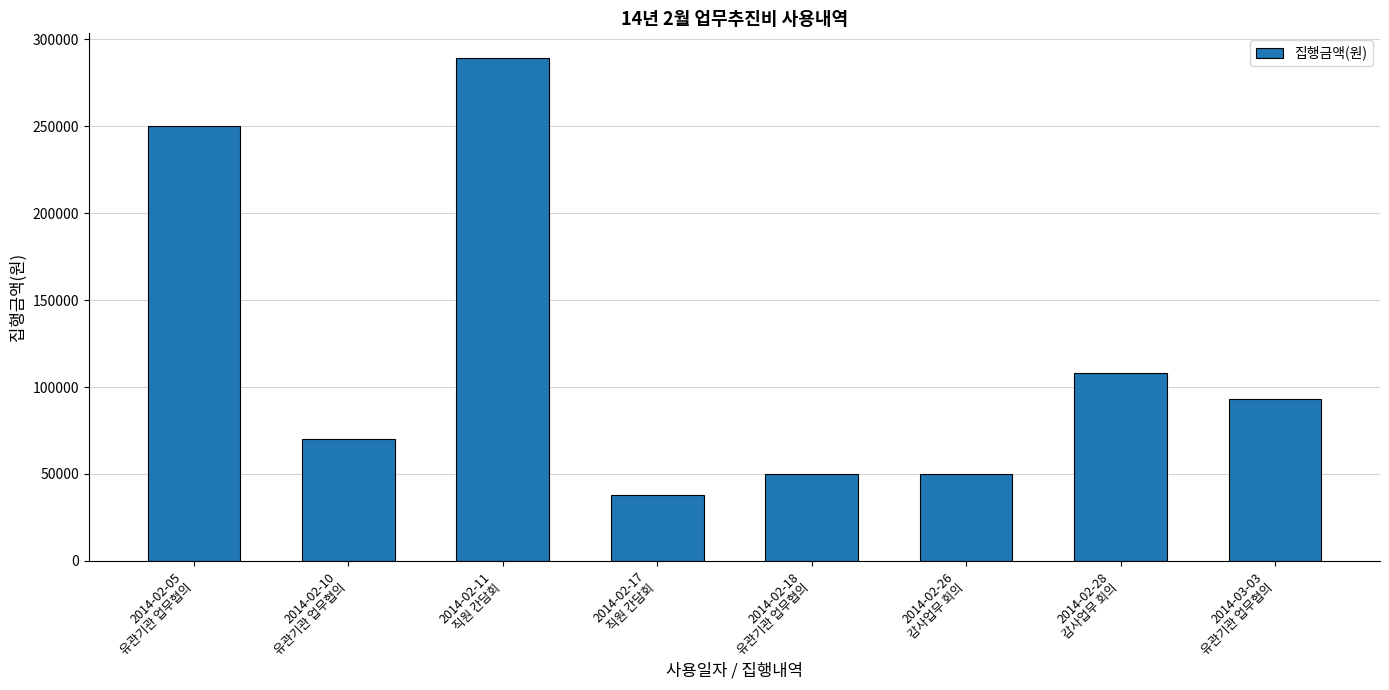

What is the label of the 6th bar from the right?

2014-02-11
직원 간담회